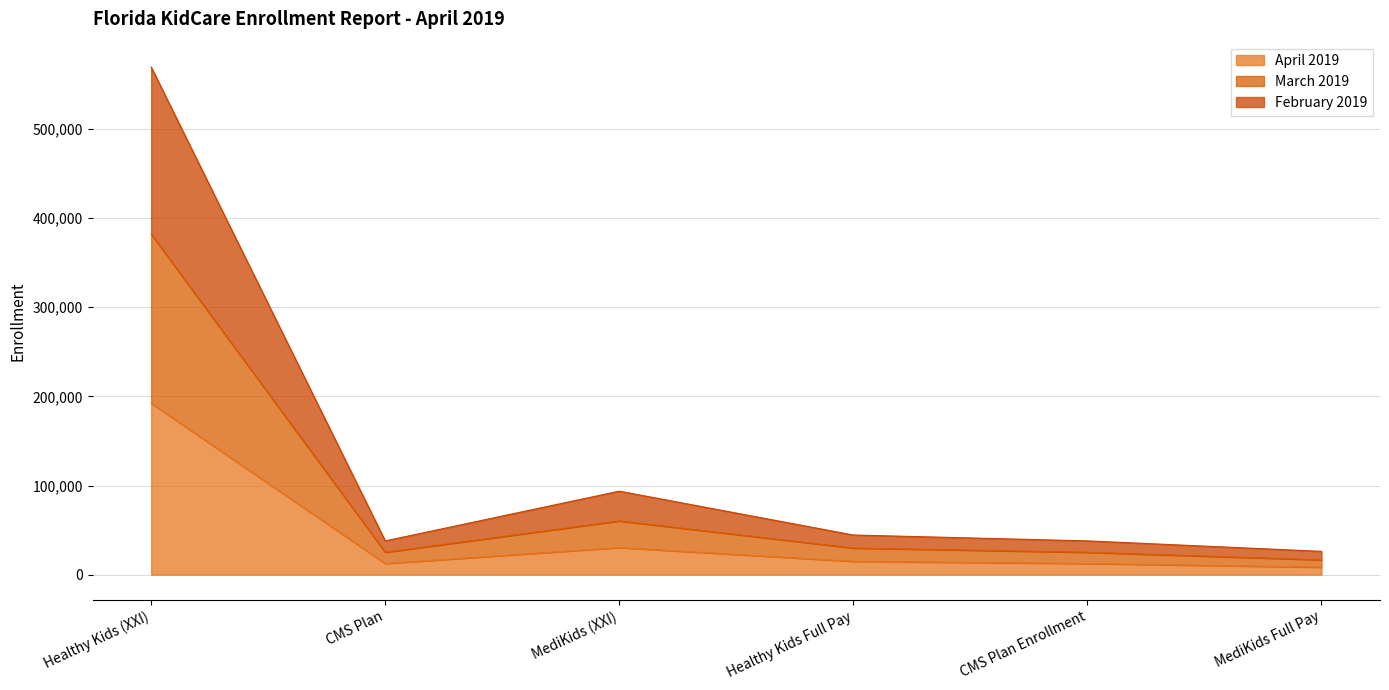

At how many categories does at least one series exceed 165060?

1